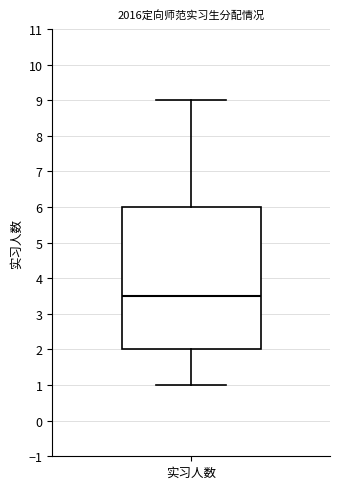

Read this box plot against the y-axis: the position of the median line, the range covered by the box, and the ends of both whiskers. The values are not printed on the chart, so give them approximately, as read against the axis.

median 3.5, box 2.0 to 6.0, whiskers 1.0 to 9.0